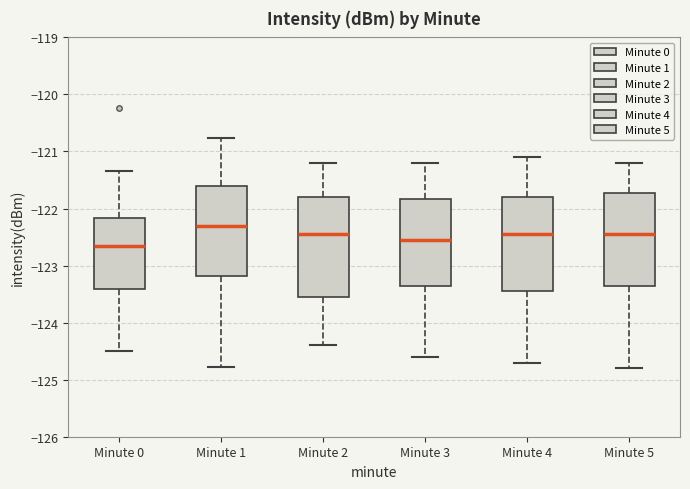

Reading left to right, read every box against the y-axis: the position of its median line, the range the box covers, and the ends of its whiskers. The values are not printed on the chart, so give them approximately, as read against the axis.

Minute 0: median -122.7, box -123.4 to -122.2, whiskers -124.5 to -121.3
Minute 1: median -122.3, box -123.2 to -121.6, whiskers -124.8 to -120.8
Minute 2: median -122.4, box -123.5 to -121.8, whiskers -124.4 to -121.2
Minute 3: median -122.5, box -123.3 to -121.8, whiskers -124.6 to -121.2
Minute 4: median -122.4, box -123.4 to -121.8, whiskers -124.7 to -121.1
Minute 5: median -122.4, box -123.3 to -121.7, whiskers -124.8 to -121.2